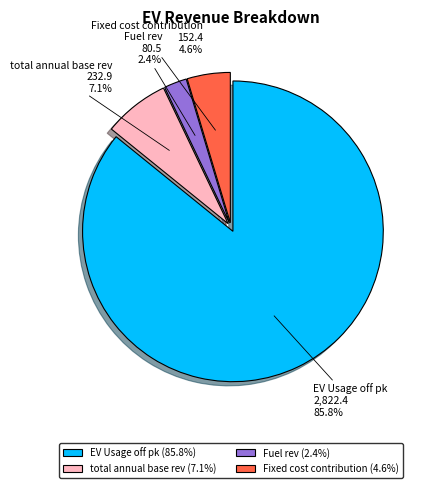

How many segments does this pie chart have?

4